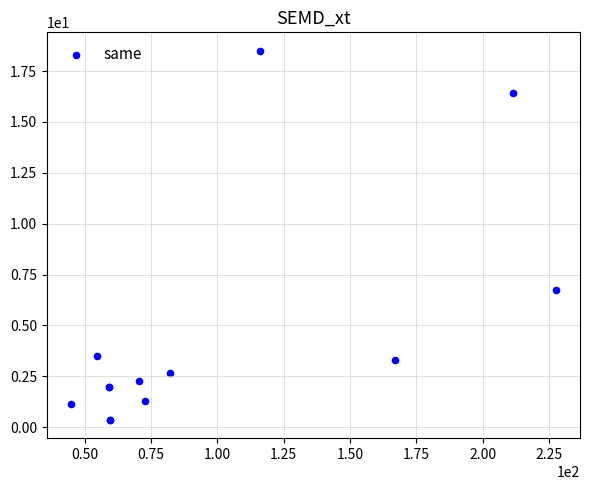

What Y value in the scatter plot is closest to 9?

6.8